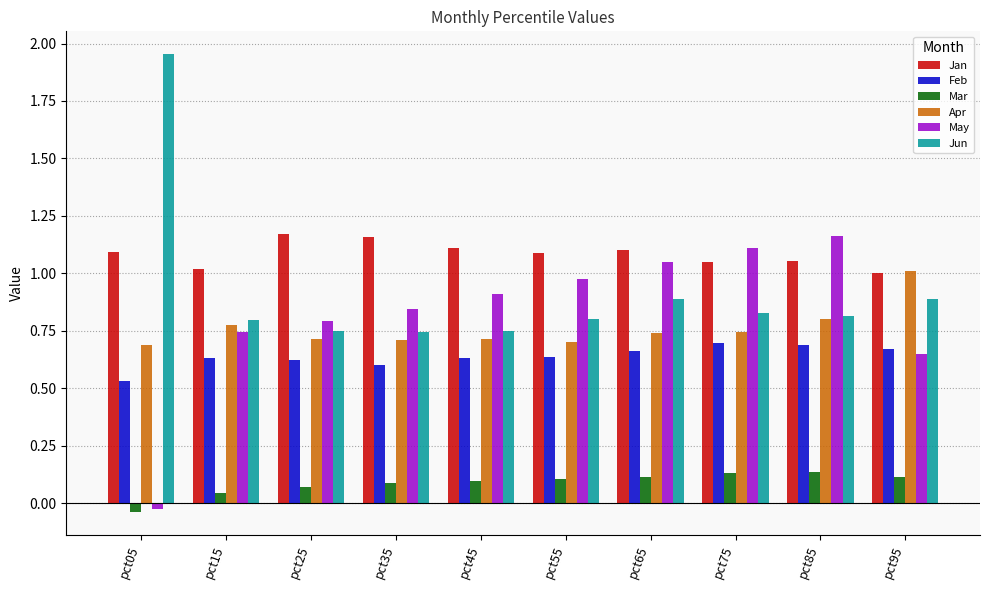

Is the value of Feb at pct75 greater than the value of Apr at pct25?

No